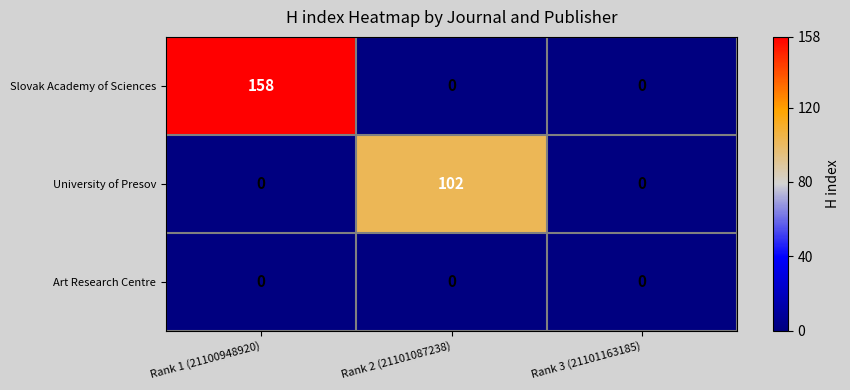

What is the sum of the Slovak Academy of Sciences values at Rank 1 (21100948920) and Rank 2 (21101087238)?

158